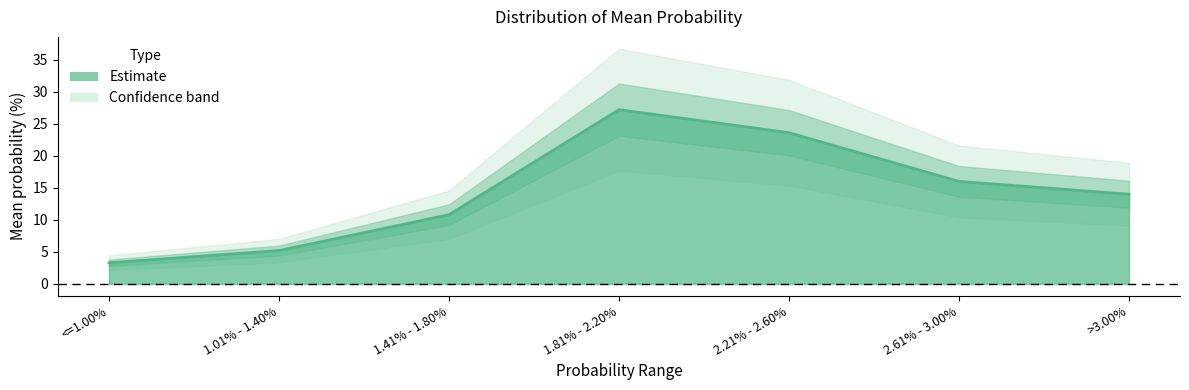

Between 1.81% - 2.20% and 1.41% - 1.80%, which is larger?

1.81% - 2.20%